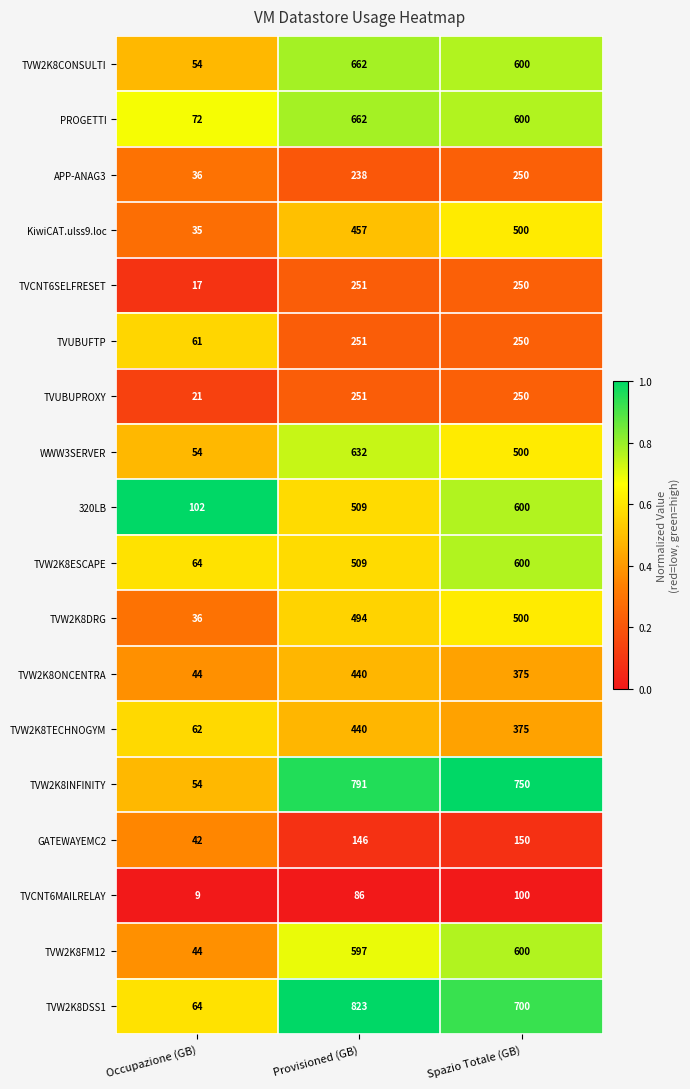

Count the number of categories in the chart.

3